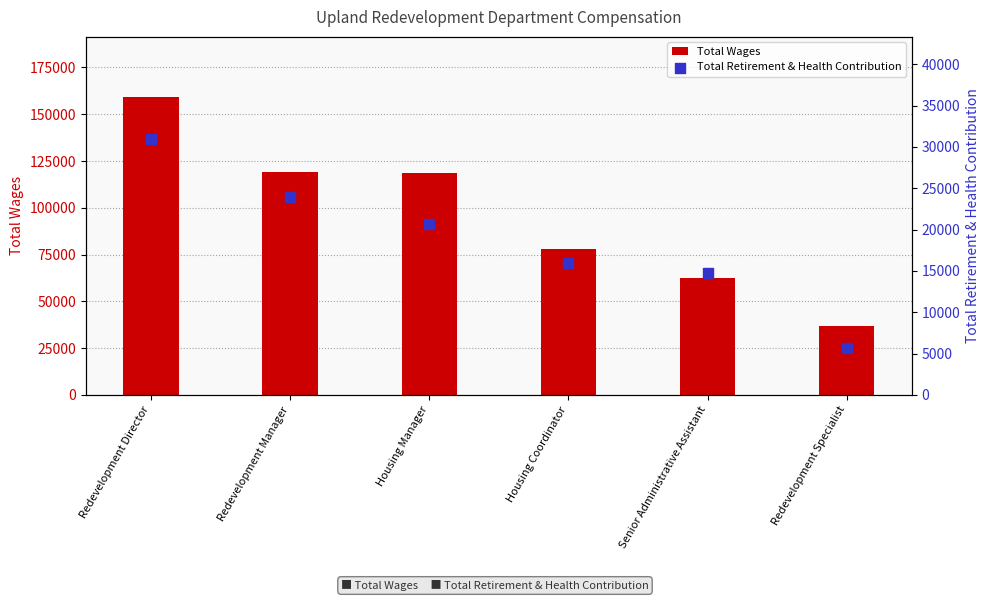

Which series reaches the minimum Y coordinate?

Total Retirement & Health Contribution